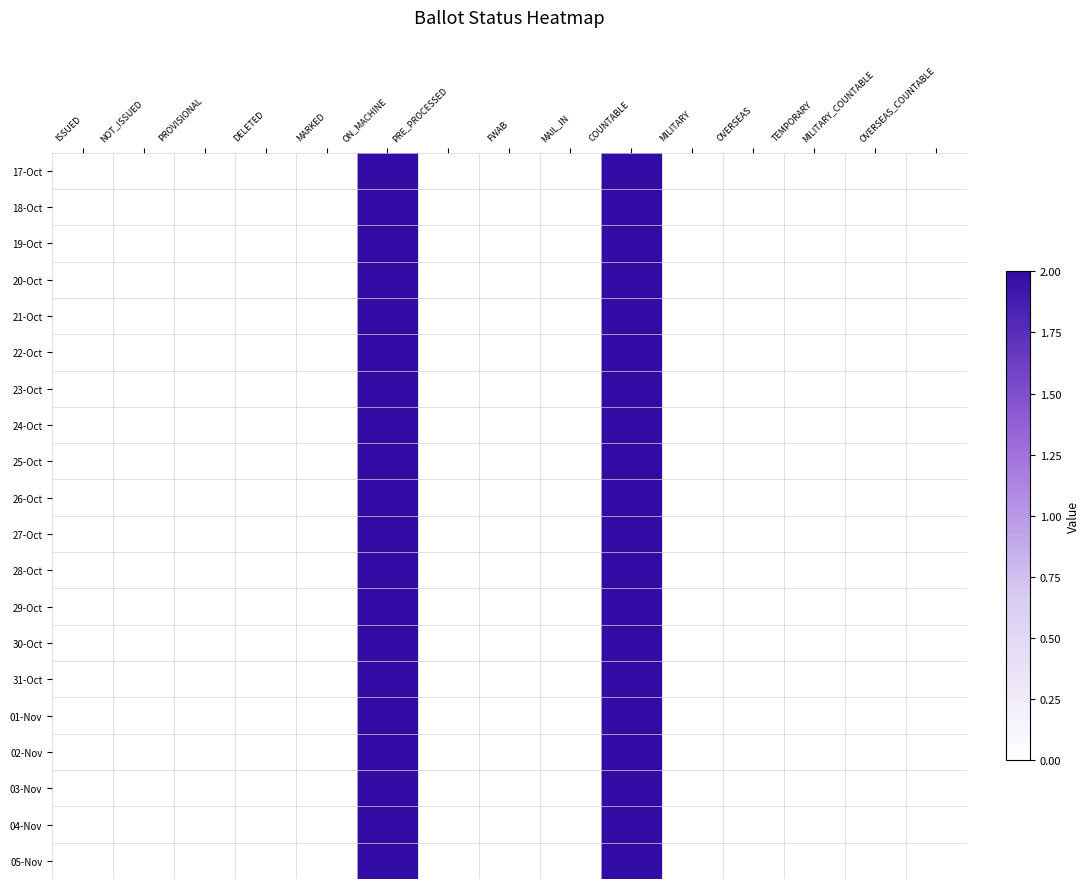

Rank the series at PROVISIONAL from lowest to highest value.

17-Oct, 18-Oct, 19-Oct, 20-Oct, 21-Oct, 22-Oct, 23-Oct, 24-Oct, 25-Oct, 26-Oct, 27-Oct, 28-Oct, 29-Oct, 30-Oct, 31-Oct, 01-Nov, 02-Nov, 03-Nov, 04-Nov, 05-Nov